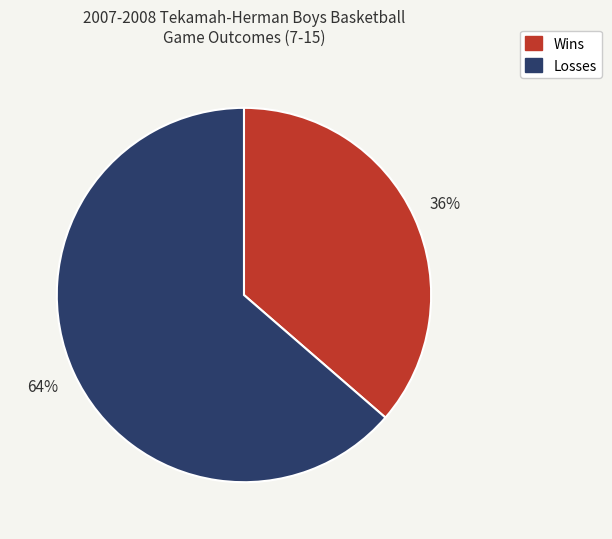

Is there a majority slice in this chart?

Yes